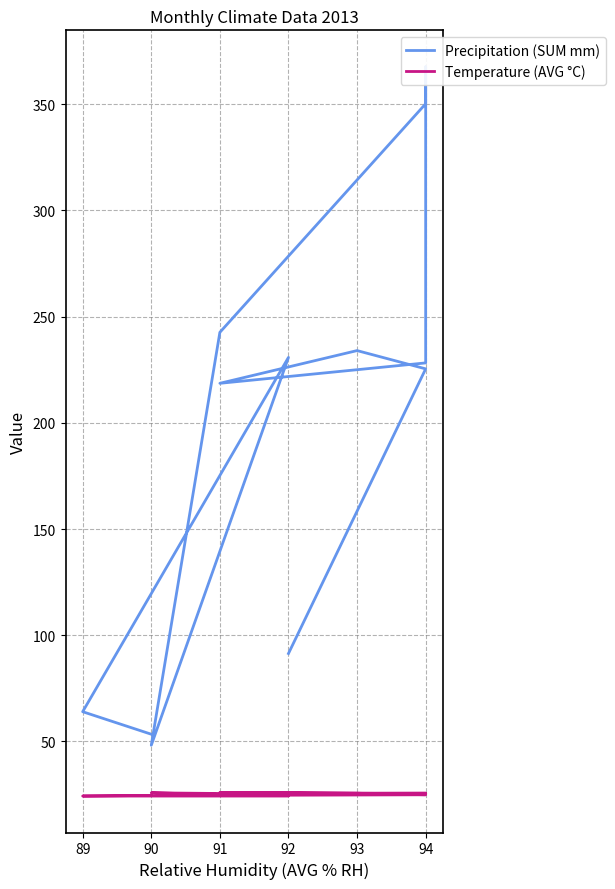

At which category does Temperature (AVG °C) reach its first local peak?

90